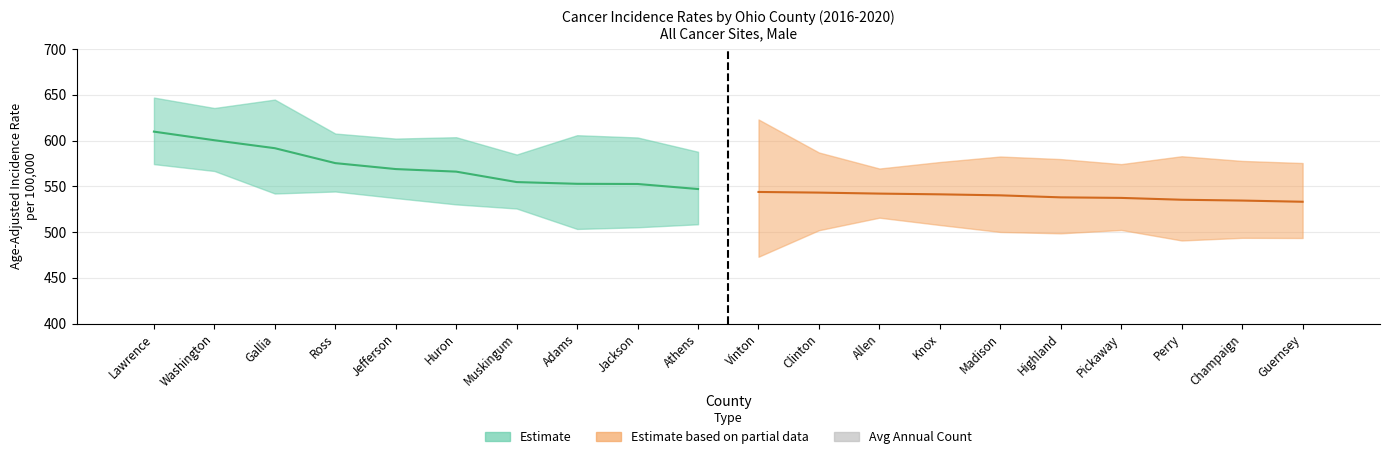

What is the maximum value shown in the chart?

339